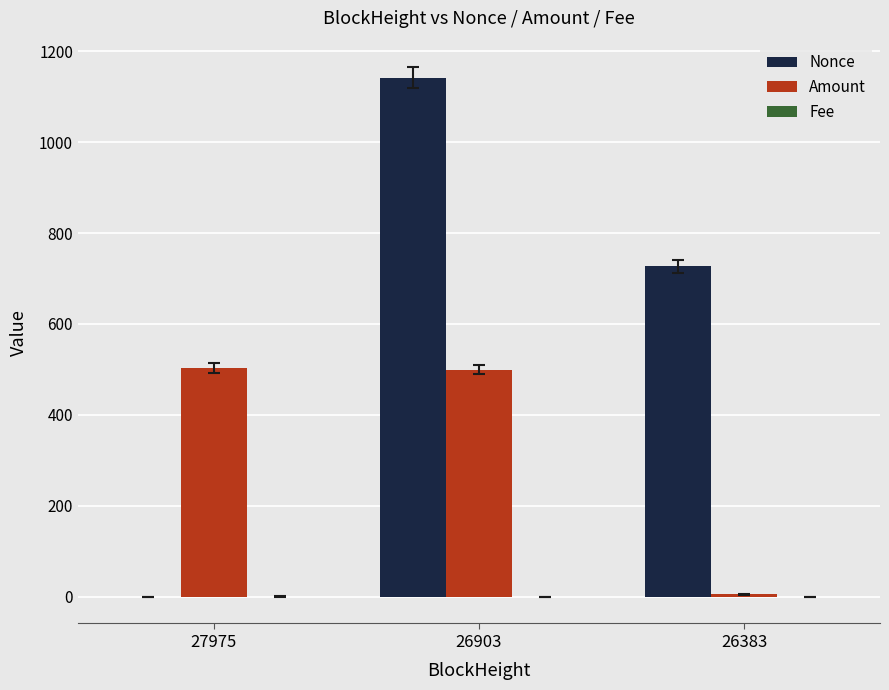

What is the sum of all Nonce values?

1869.0